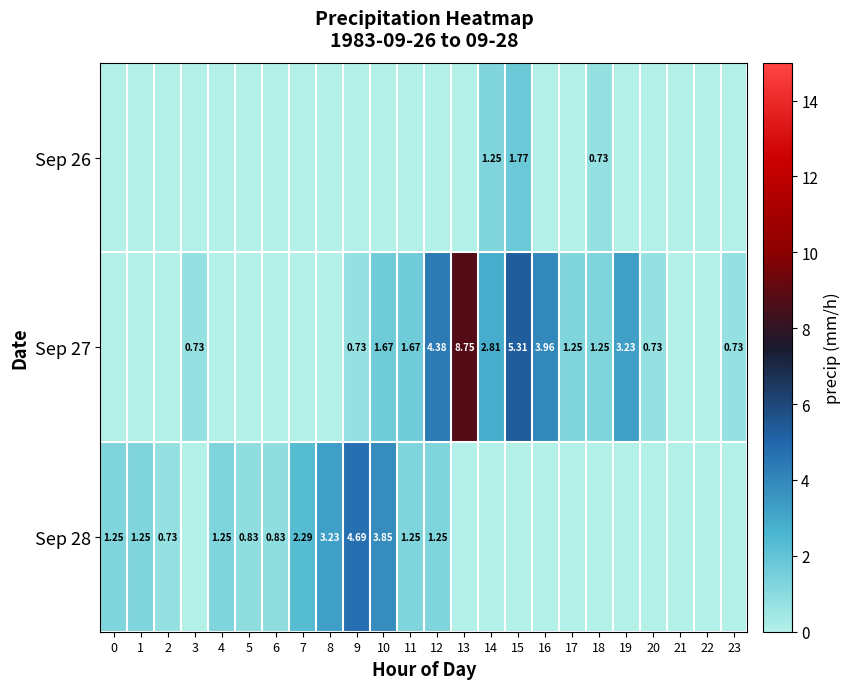

Between 13 and 11, which is larger?

13